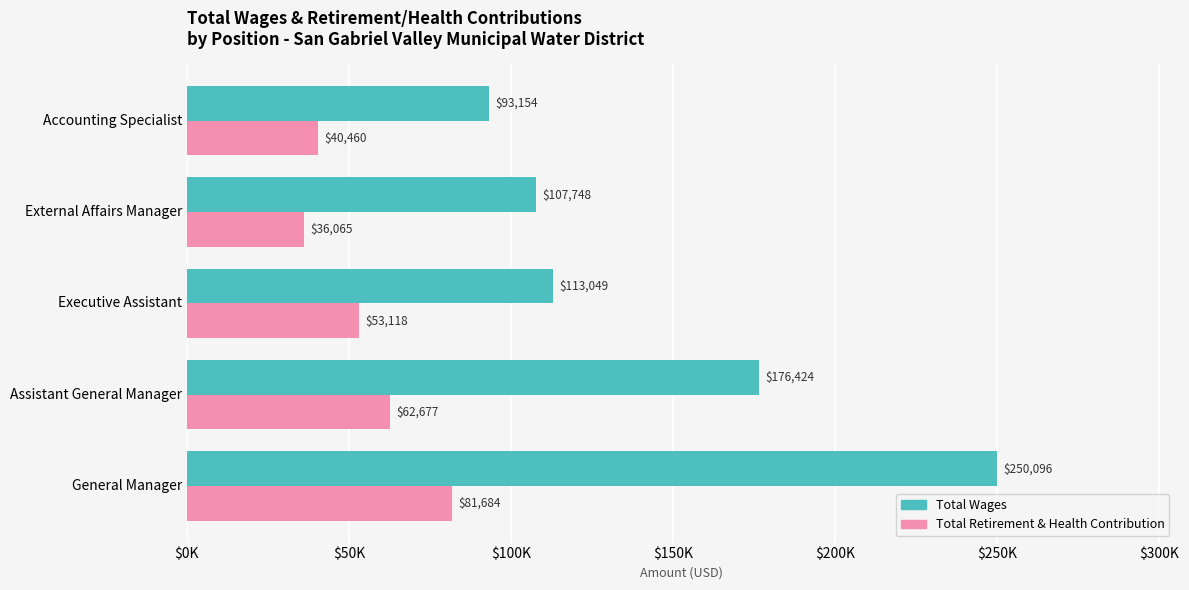

At which category is the sum across all series the highest?

General Manager